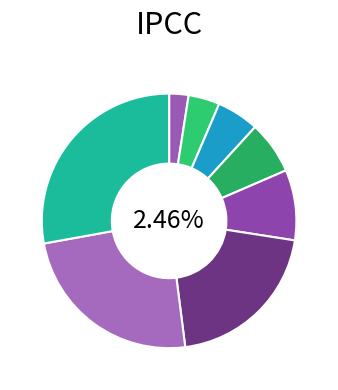

Which has a higher value, Демонтаж стальных труб до 57 мм or Демонтаж стальных труб до 159 мм?

Демонтаж стальных труб до 159 мм